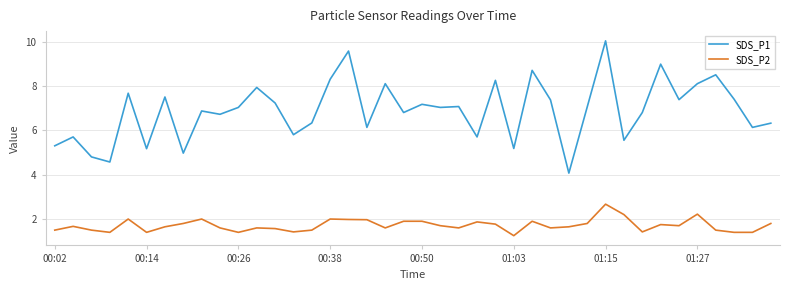

List the series in order of their peak value, highest first.

SDS_P1, SDS_P2